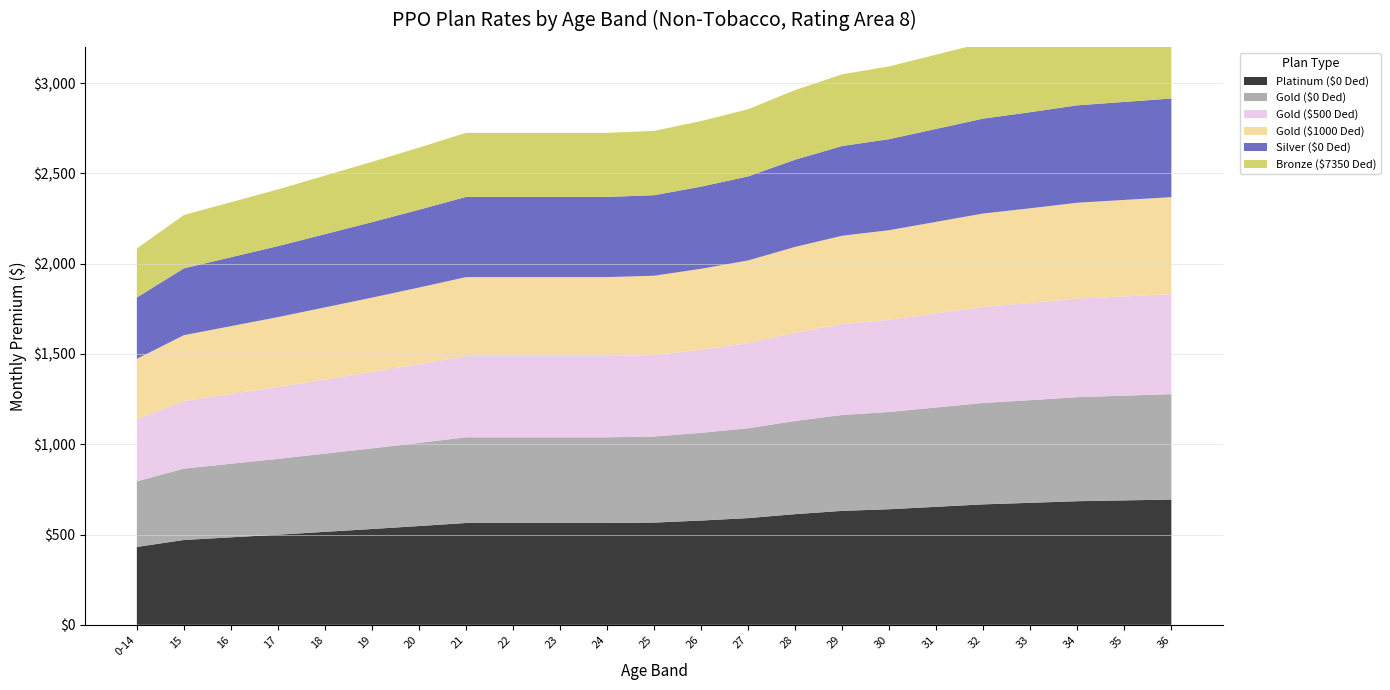

Reading left to right, transcribe all the data shown in this chart.

Platinum ($0 Ded): 0-14=431.4	15=469.8	16=484.5	17=499.1	18=514.9	19=530.7	20=547.1	21=564.0	22=564.0	23=564.0	24=564.0	25=566.2	26=577.5	27=591.0	28=613.0	29=631.1	30=640.1	31=653.6	32=667.2	33=675.6	34=684.7	35=689.2	36=693.7
Gold ($0 Ded): 0-14=363.1	15=395.4	16=407.8	17=420.1	18=433.4	19=446.7	20=460.4	21=474.7	22=474.7	23=474.7	24=474.7	25=476.6	26=486.1	27=497.5	28=516.0	29=531.2	30=538.8	31=550.1	32=561.5	33=568.7	34=576.2	35=580.0	36=583.9
Gold ($500 Ded): 0-14=344.0	15=374.6	16=386.3	17=398.0	18=410.6	19=423.1	20=436.2	21=449.7	22=449.7	23=449.7	24=449.7	25=451.5	26=460.5	27=471.3	28=488.8	29=503.2	30=510.4	31=521.2	32=532.0	33=538.7	34=545.9	35=549.5	36=553.1
Gold ($1000 Ded): 0-14=334.5	15=364.2	16=375.6	17=386.9	18=399.2	19=411.4	20=424.1	21=437.2	22=437.2	23=437.2	24=437.2	25=439.0	26=447.7	27=458.2	28=475.2	29=489.2	30=496.2	31=506.7	32=517.2	33=523.8	34=530.8	35=534.3	36=537.8
Silver ($0 Ded): 0-14=339.9	15=370.1	16=381.6	17=393.2	18=405.6	19=418.1	20=430.9	21=444.3	22=444.3	23=444.3	24=444.3	25=446.0	26=454.9	27=465.6	28=482.9	29=497.1	30=504.2	31=514.9	32=525.6	33=532.2	34=539.3	35=542.9	36=546.4
Bronze ($7350 Ded): 0-14=271.5	15=295.6	16=304.8	17=314.0	18=324.0	19=333.9	20=344.2	21=354.8	22=354.8	23=354.8	24=354.8	25=356.3	26=363.4	27=371.9	28=385.7	29=397.1	30=402.8	31=411.3	32=419.8	33=425.1	34=430.8	35=433.6	36=436.5